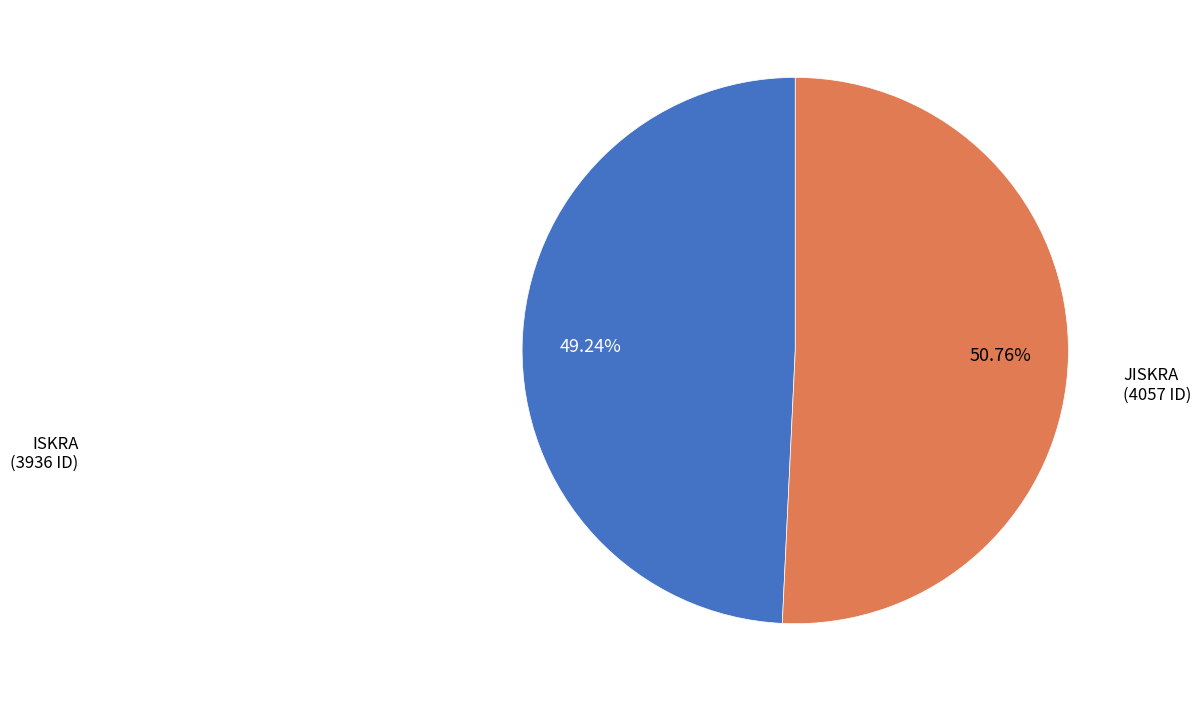

Is there any slice that represents more than half of the pie?

Yes